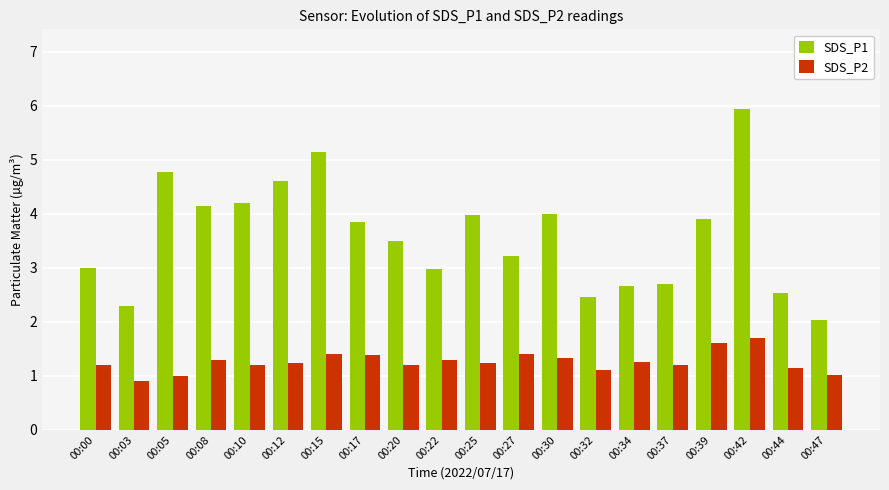

Rank the series by their maximum value, from highest to lowest.

SDS_P1, SDS_P2